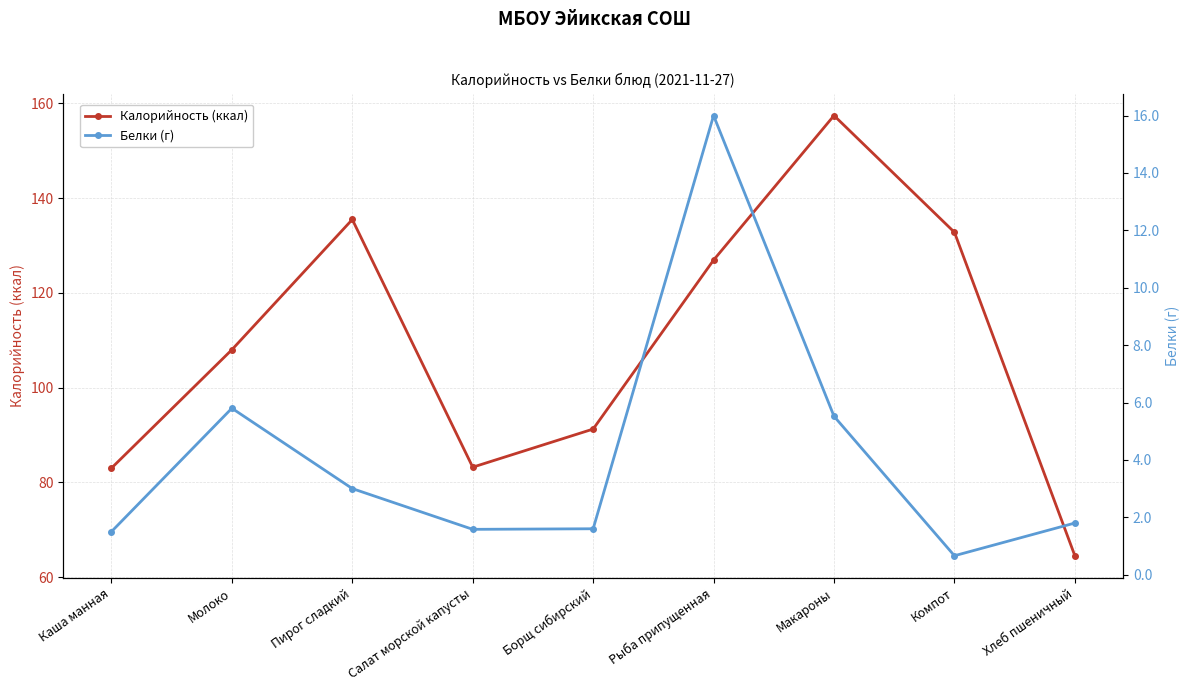

Is the value of Белки (г) at Каша манная greater than the value of Калорийность (ккал) at Компот?

No